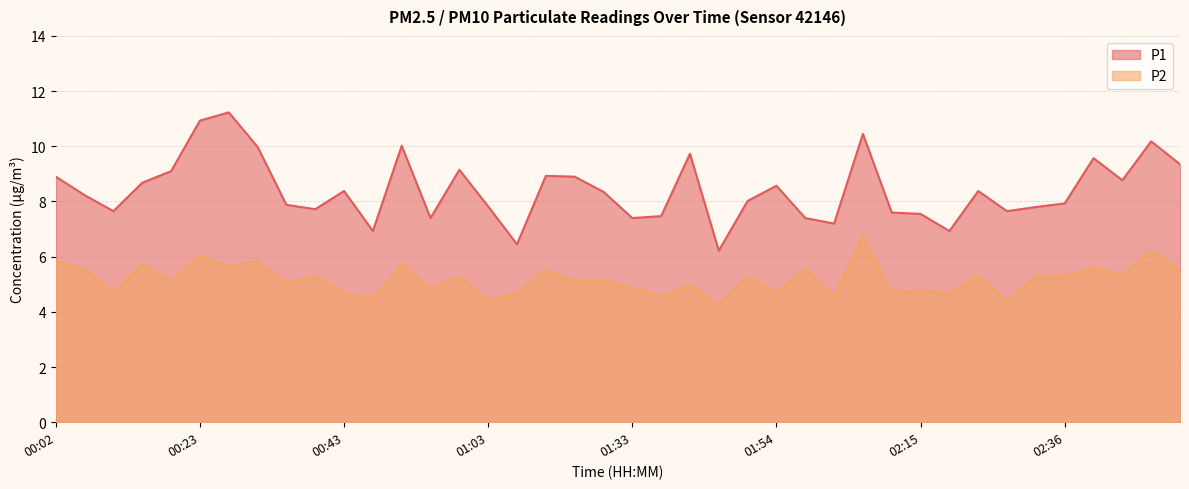

What is the smallest value displayed?

4.2